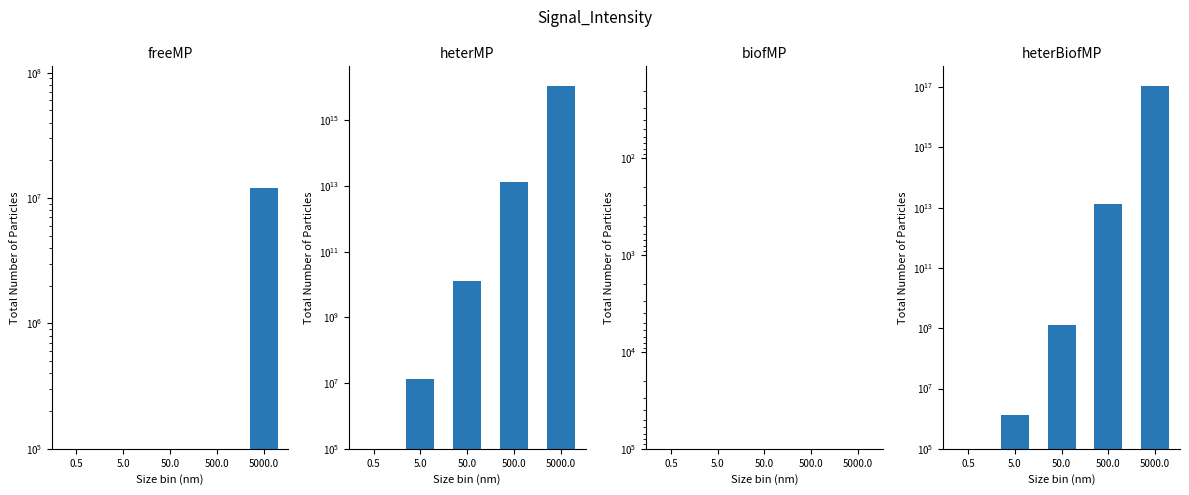

What is the sum of all freeMP values?

12078008.8